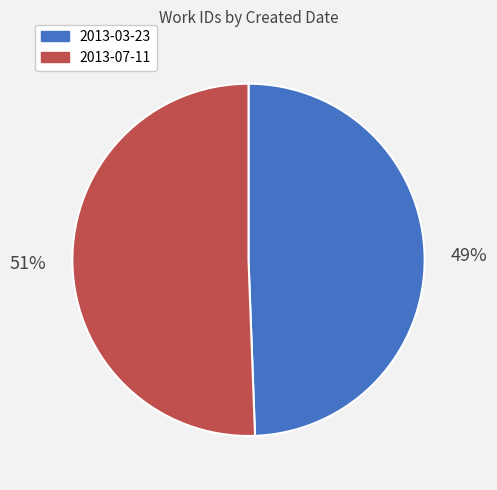

To the nearest percent, what is the combined percentage of 2013-03-23 and 2013-07-11?

100%